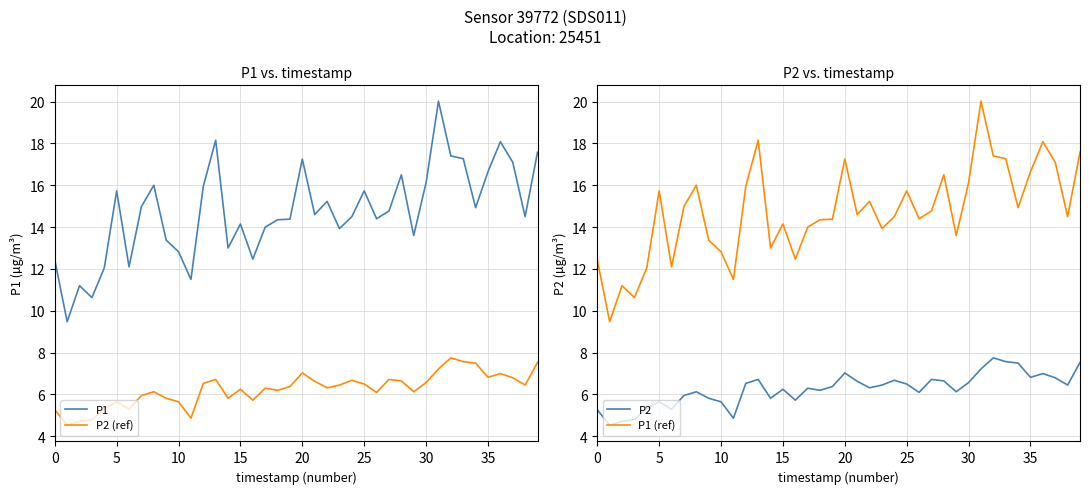

Does the chart have visible grid lines?

Yes